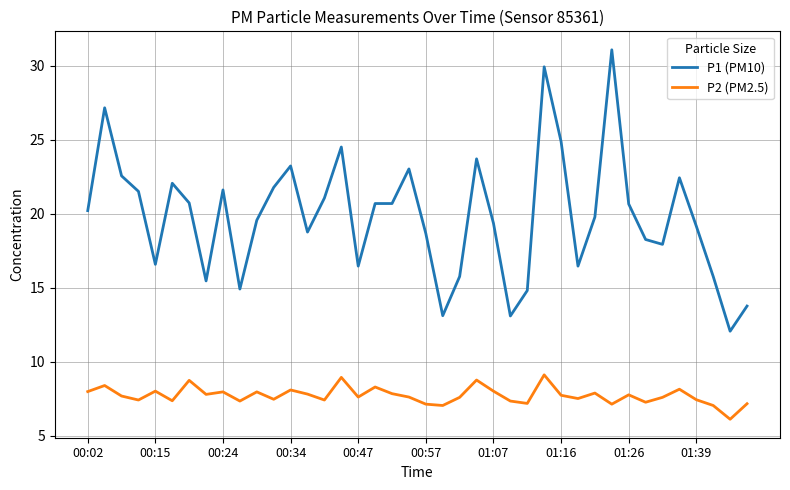

Does the chart display data point markers on the line(s)?

No